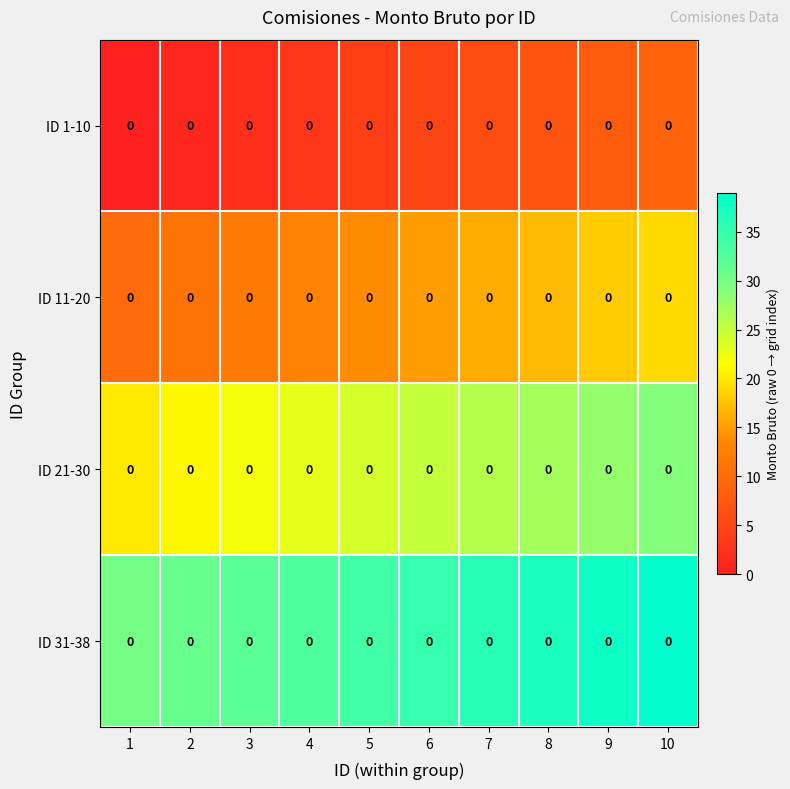

Reading right to left, what are all the values shown in this chart?

ID 1-10: 10=0	9=0	8=0	7=0	6=0	5=0	4=0	3=0	2=0	1=0
ID 11-20: 10=0	9=0	8=0	7=0	6=0	5=0	4=0	3=0	2=0	1=0
ID 21-30: 10=0	9=0	8=0	7=0	6=0	5=0	4=0	3=0	2=0	1=0
ID 31-38: 10=0	9=0	8=0	7=0	6=0	5=0	4=0	3=0	2=0	1=0